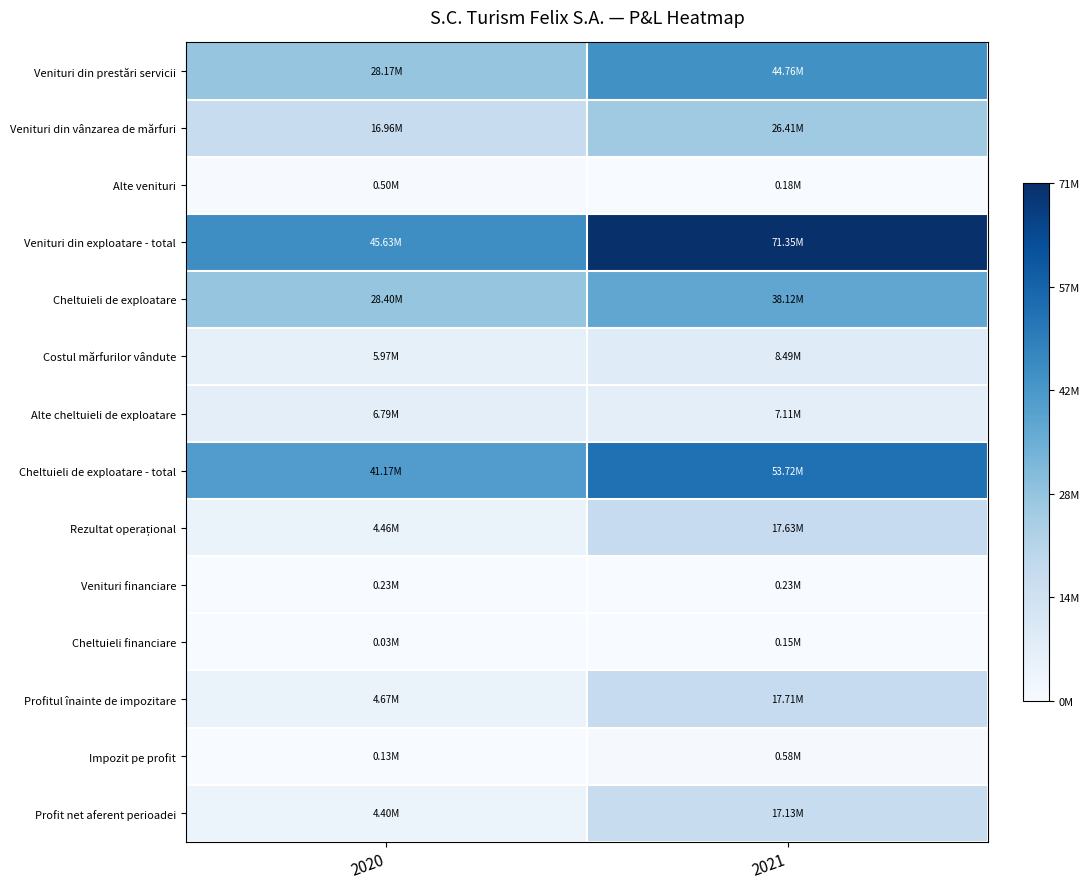

What is the spread (max minus min) of values at 2021?

1.0